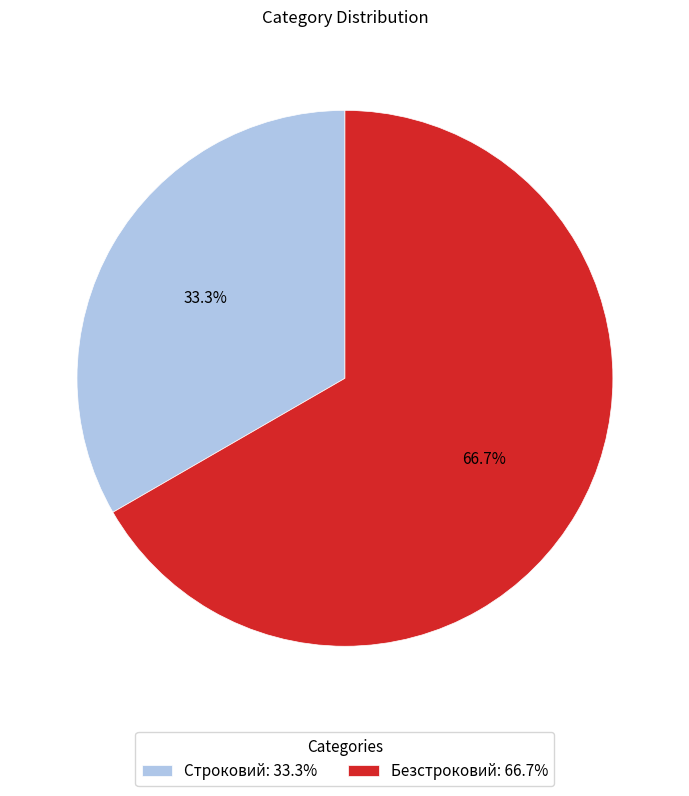

Is the sum of Безстроковий and Строковий greater than half?

Yes